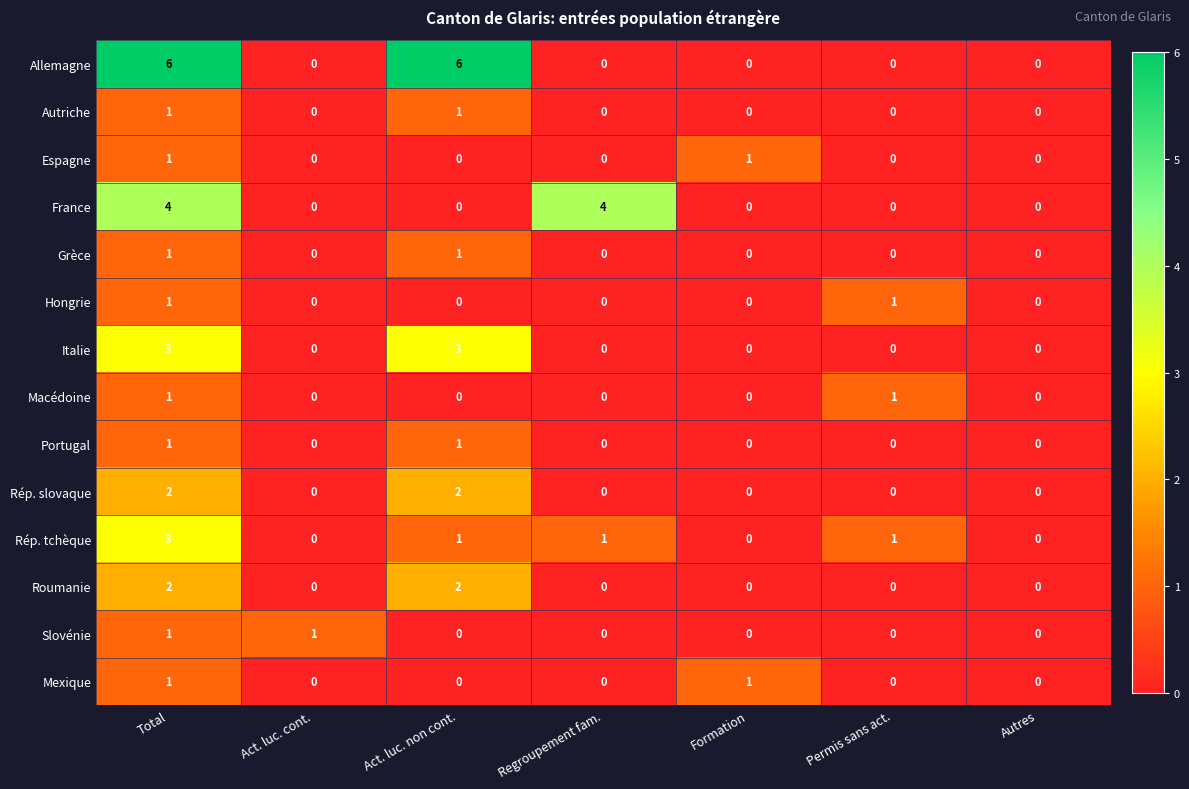

What is the sum of the France values at Act. luc. non cont. and Regroupement fam.?

4